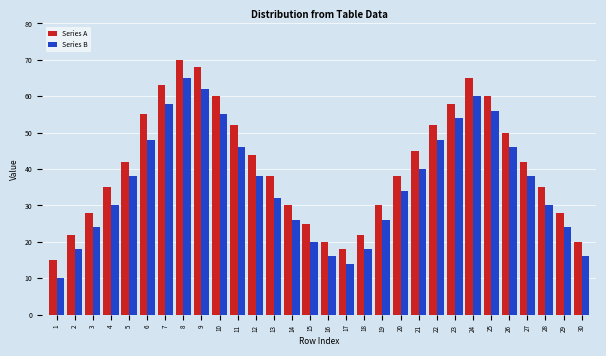

What is the difference between the maximum and minimum values in the Series A series?

55